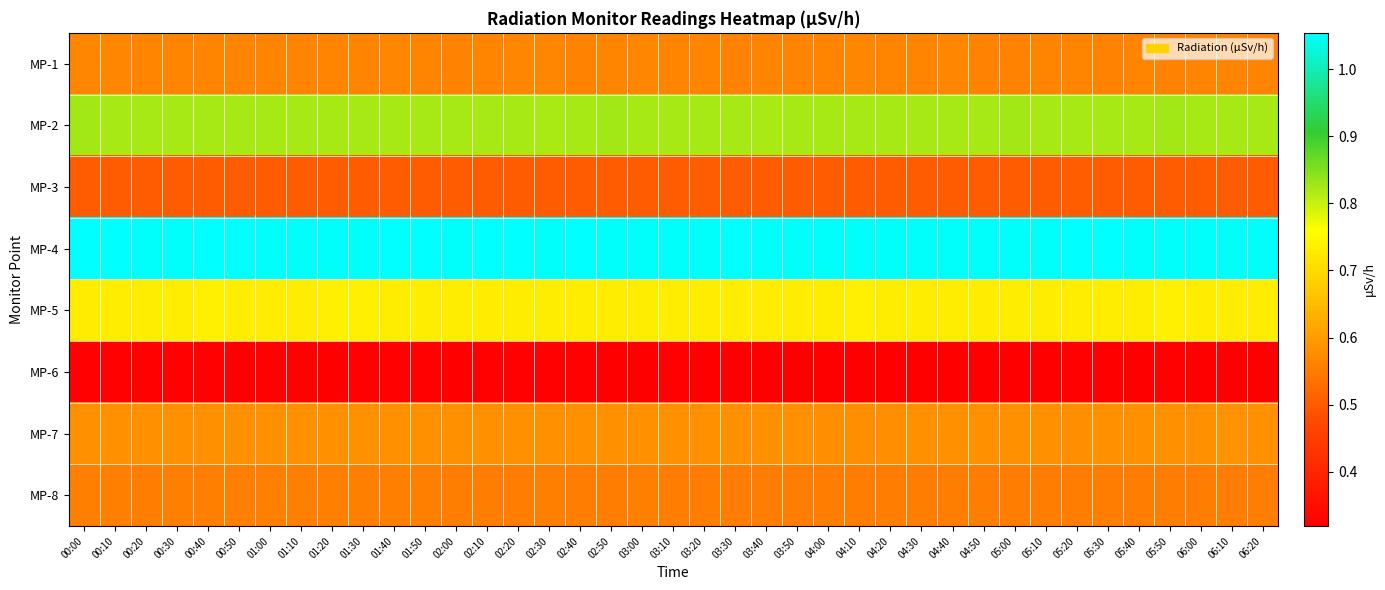

What is the difference between the highest and lowest values at 01:30?

0.7